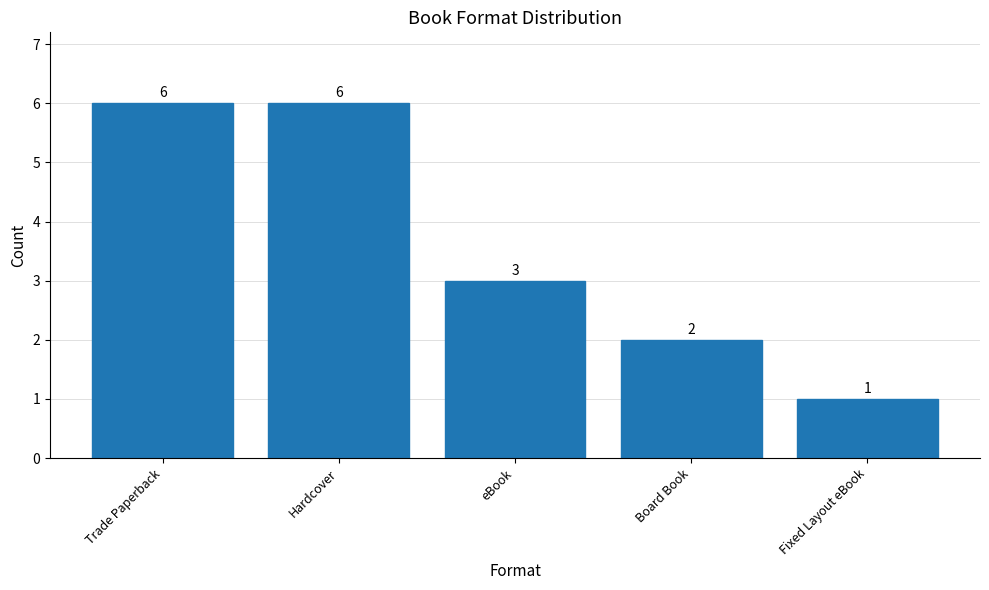

How many bars are there in total?

5